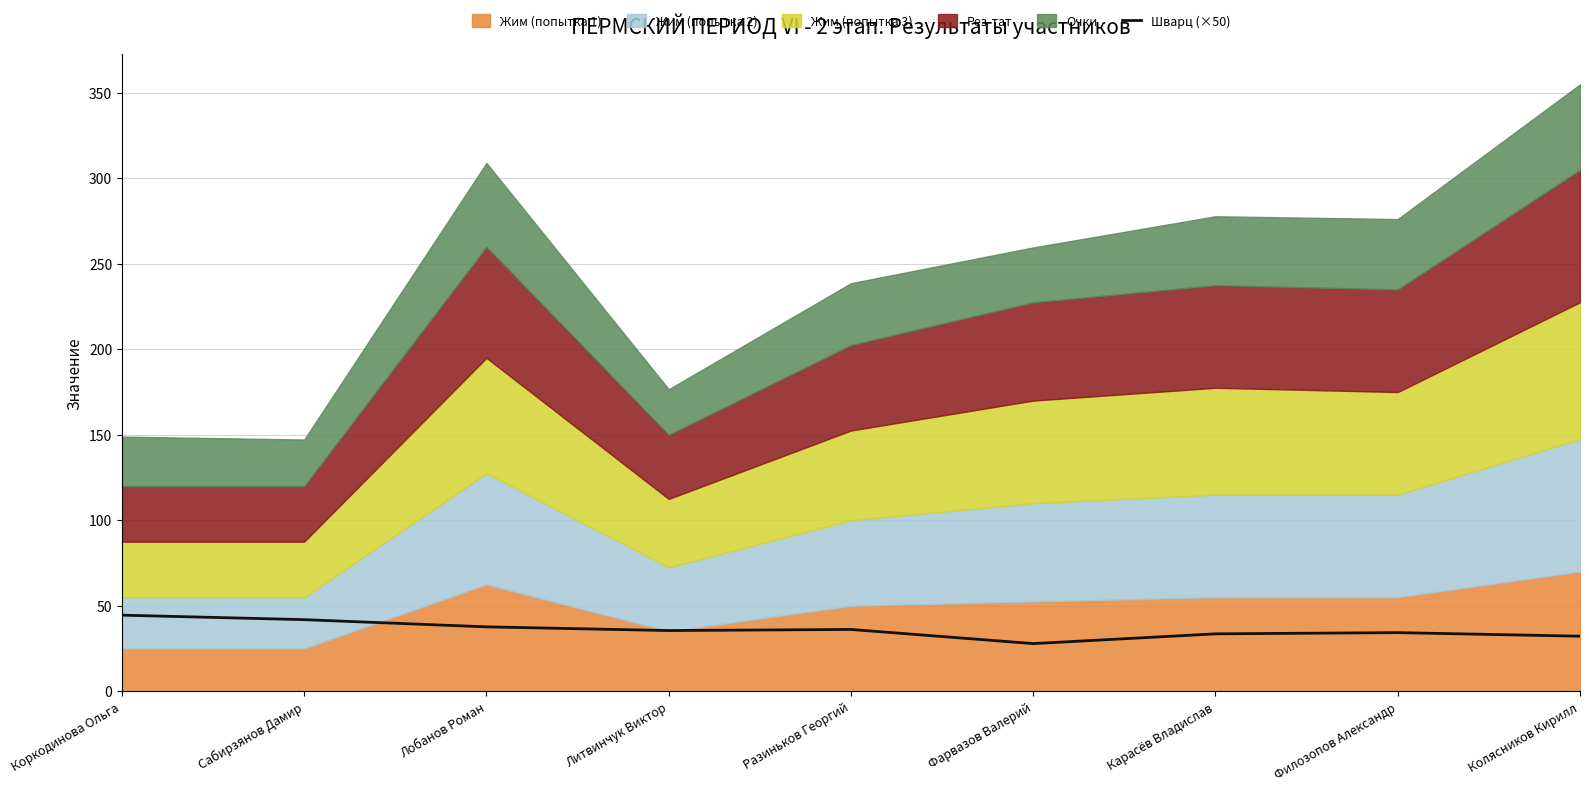

The value at Лобанов Роман is 37.7. True or false?

True